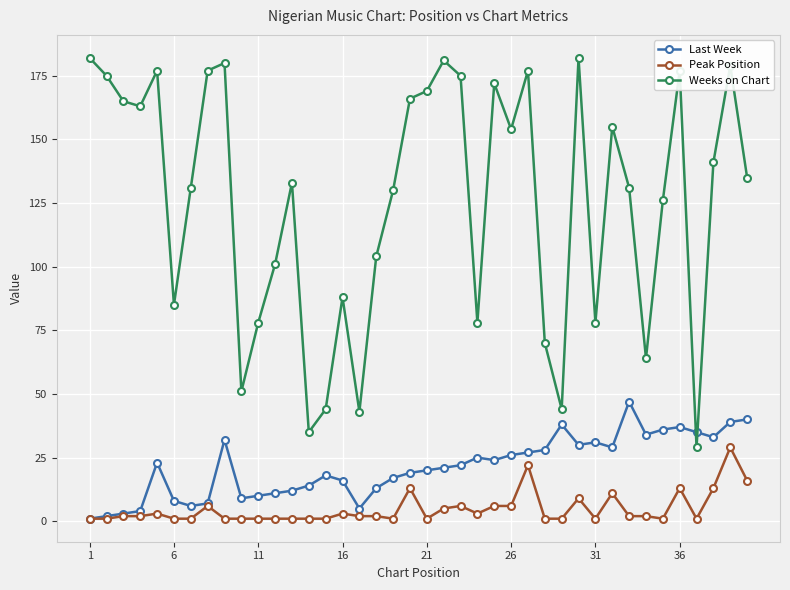

Is this an area chart (filled region under the line)?

No